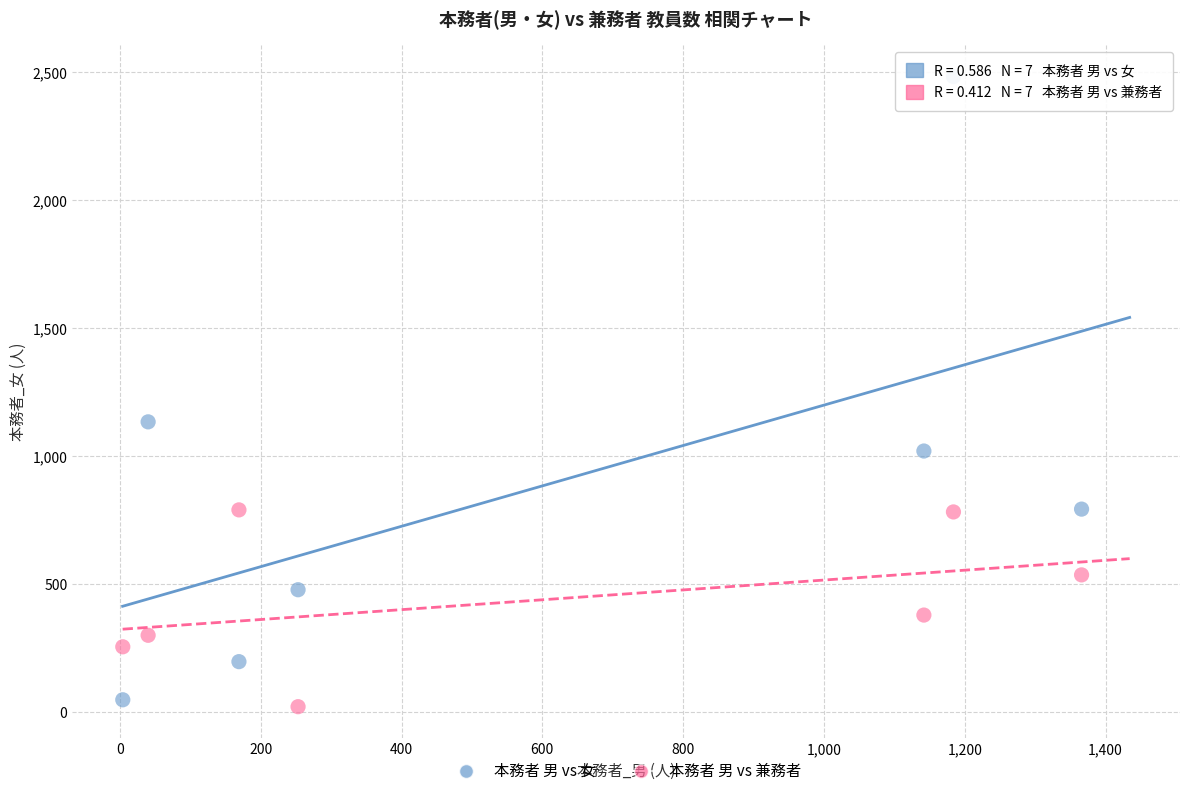

Which series has the widest spread of Y values?

本務者 男 vs 女